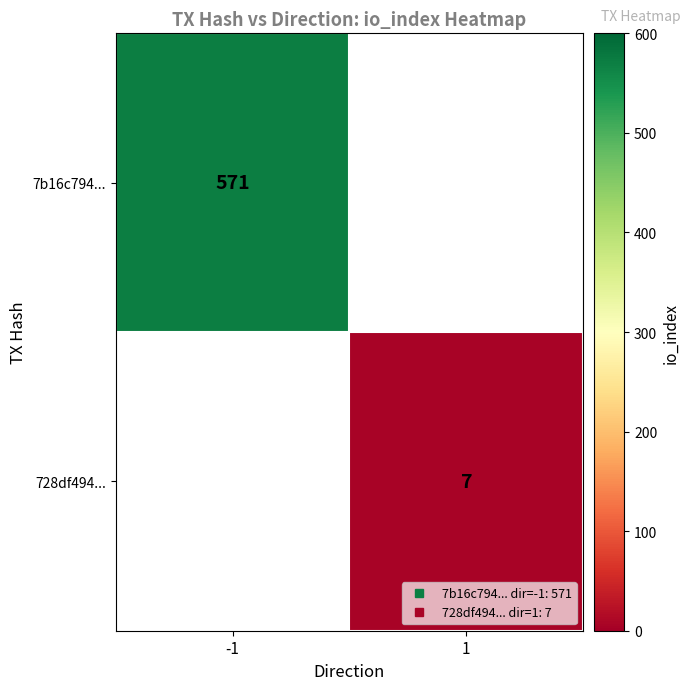

What is the maximum value shown in the chart?

571.0